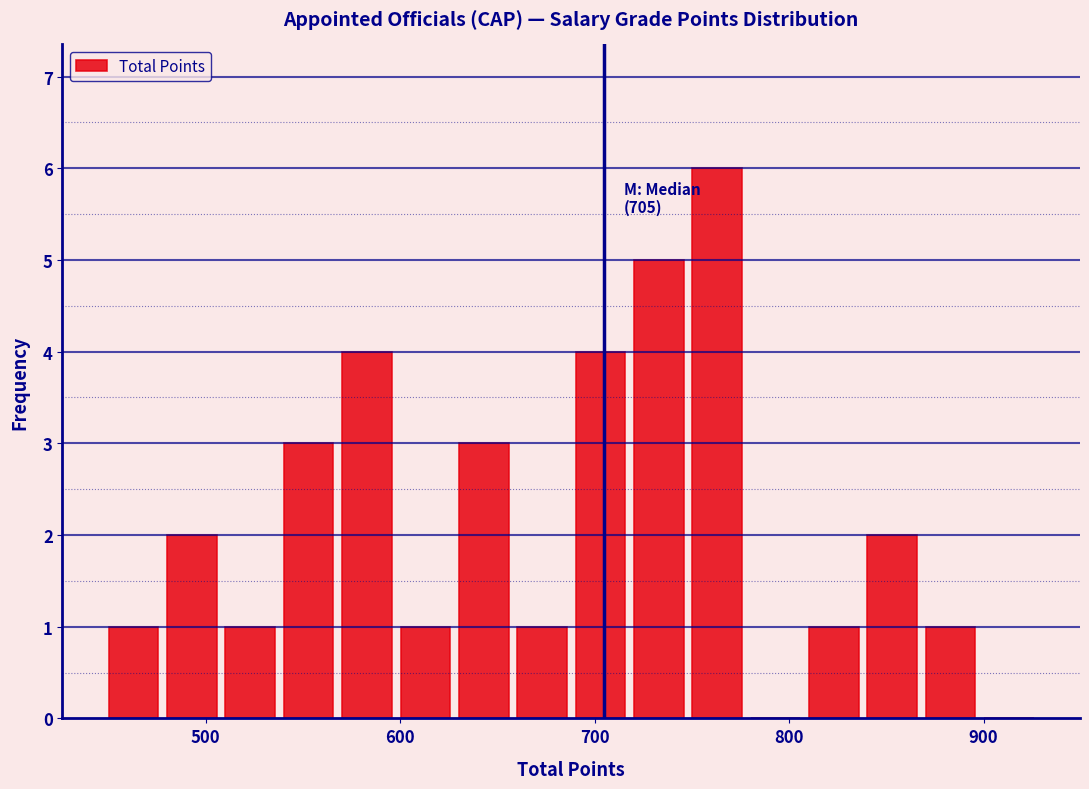

Around what value on the x-axis is the tallest bar? Give the approximate position of its centre, as read against the axis.

760